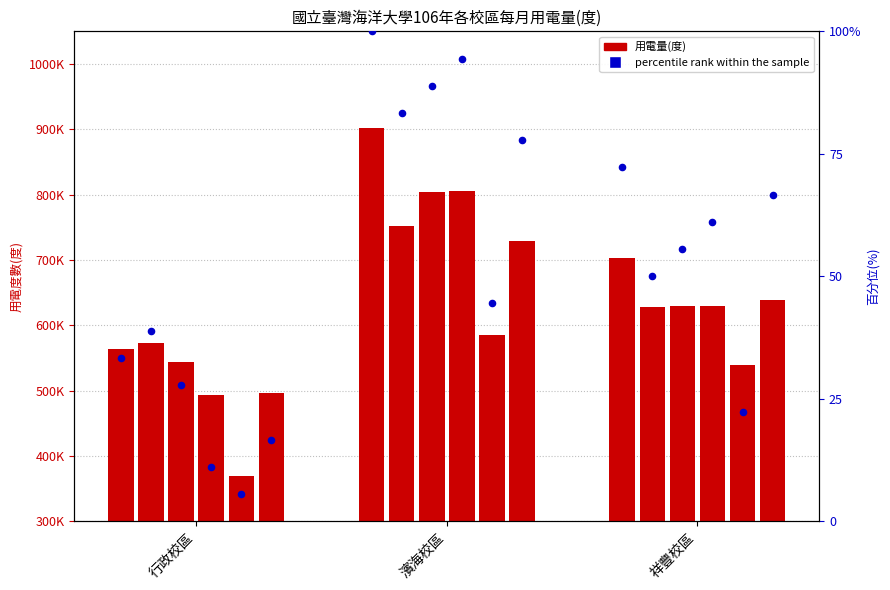

Which series reaches the minimum Y coordinate?

percentile rank within the sample